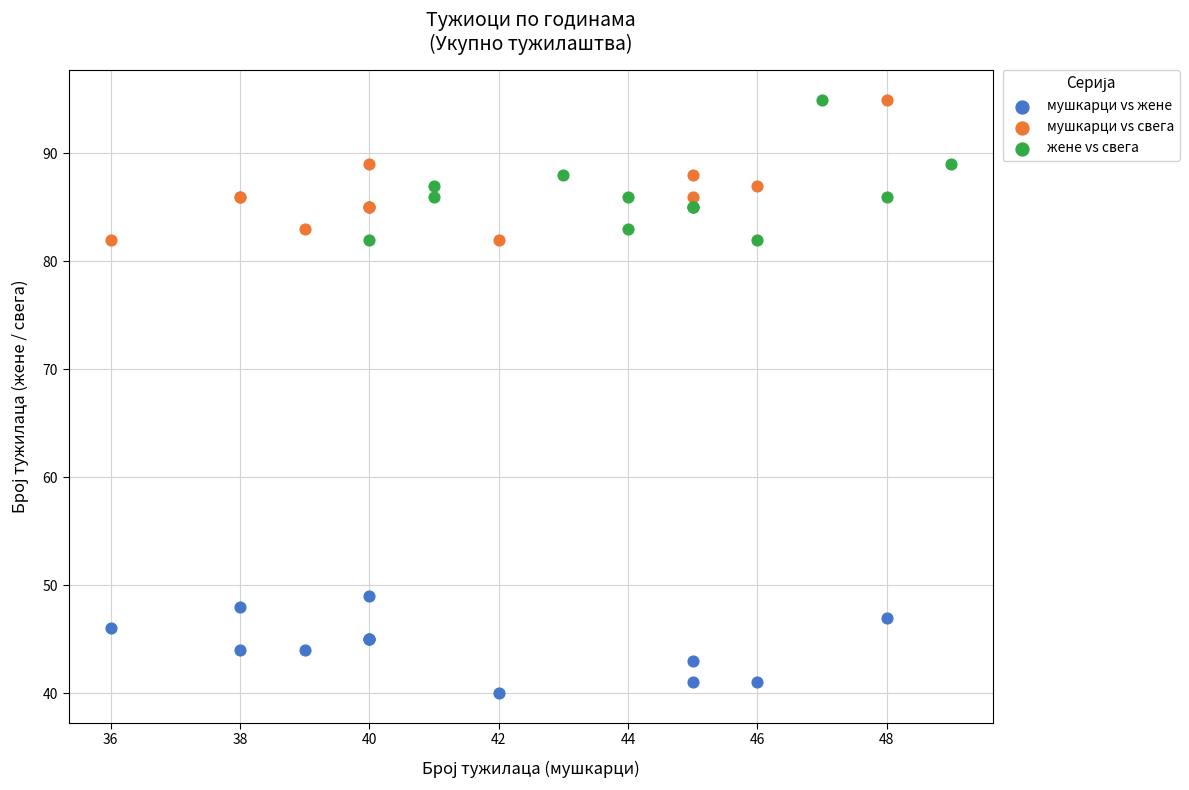

Which series contains the lowest Y value?

мушкарци vs жене